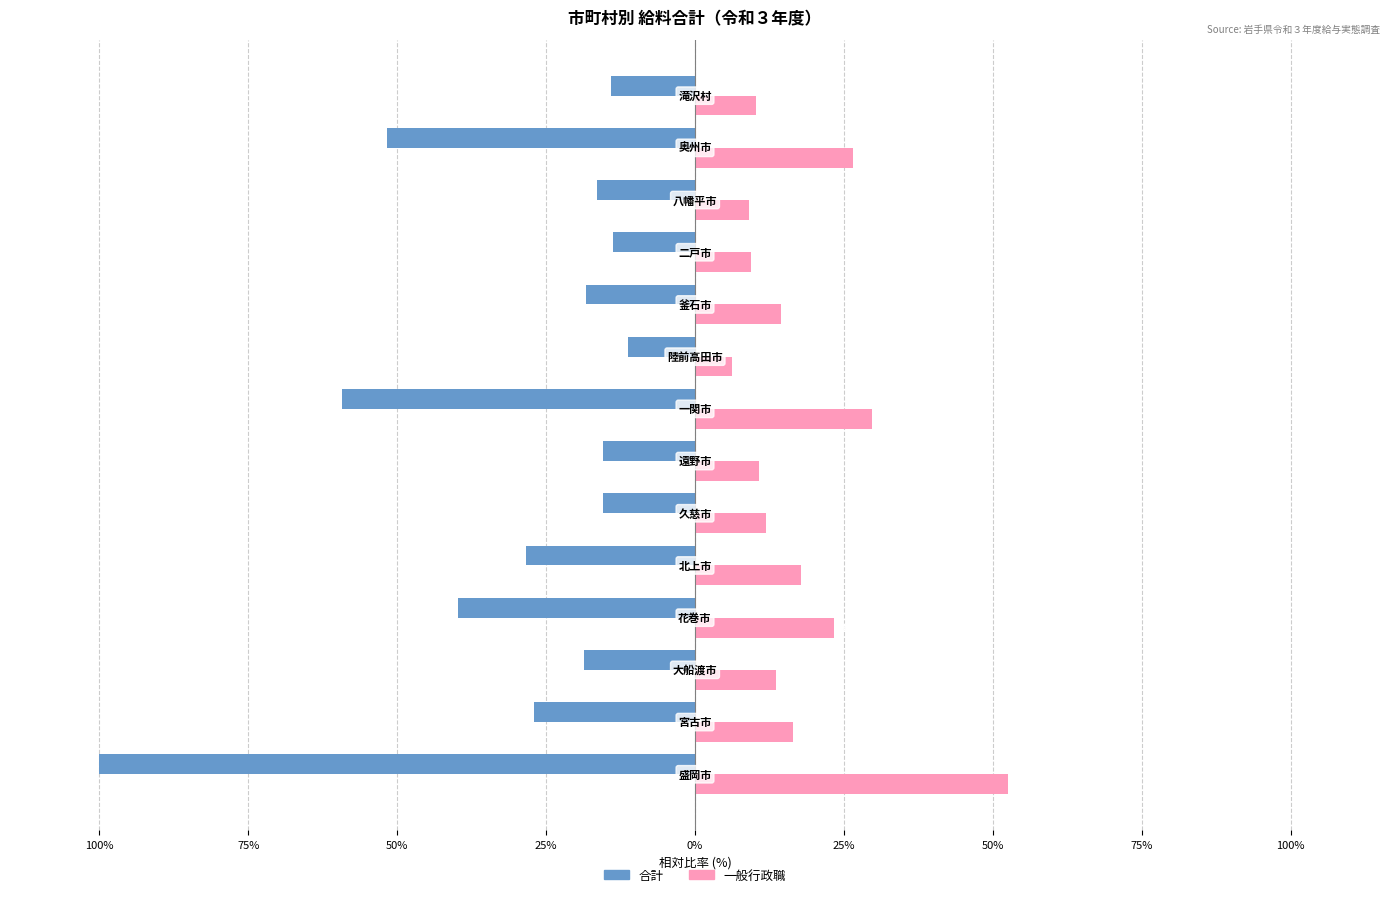

What are all the series names shown in the legend?

合計, 一般行政職